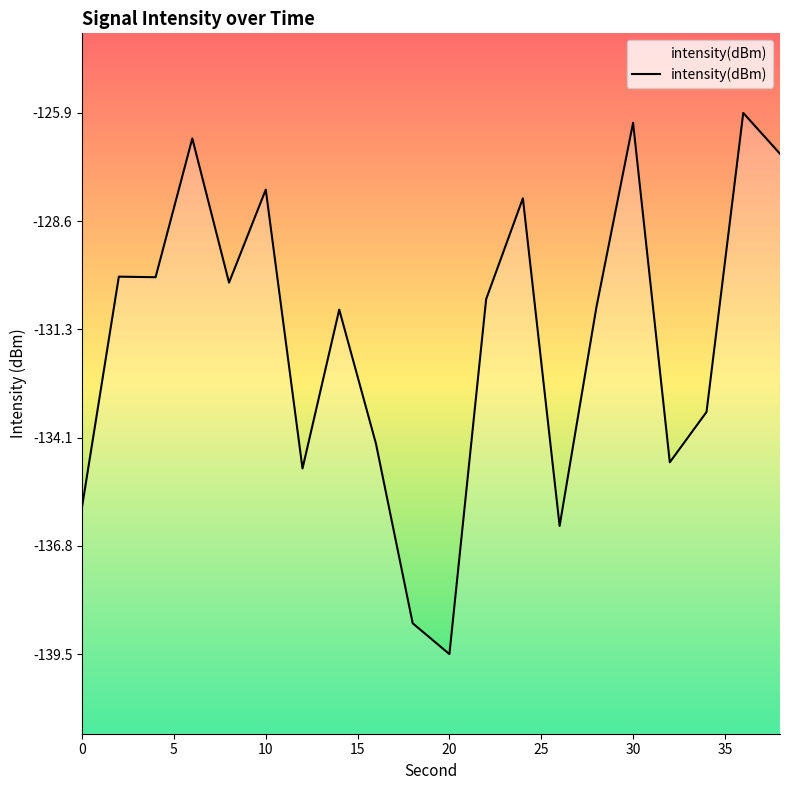

How many series are shown in this chart?

1